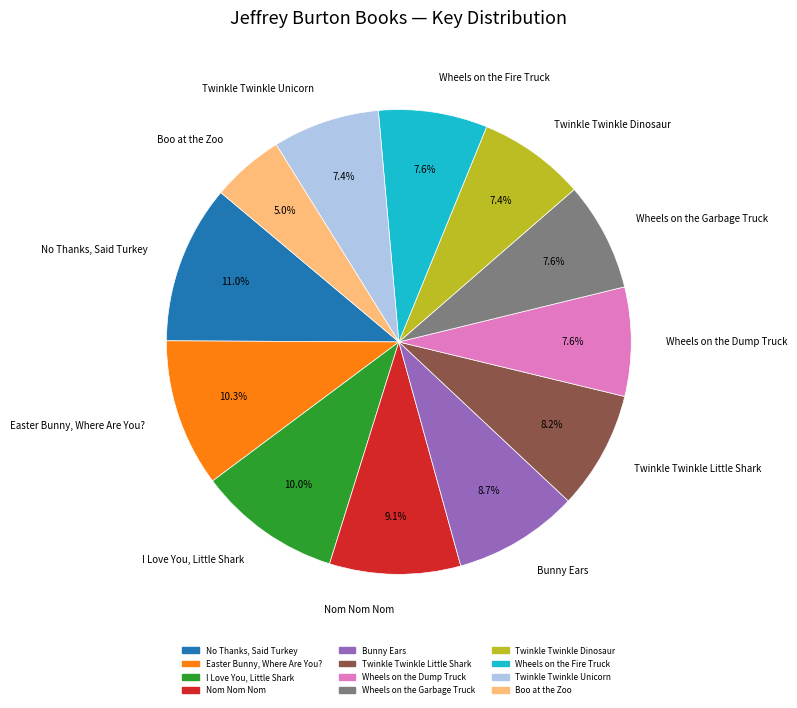

Is it true that Wheels on the Dump Truck is 8% of the pie?

True